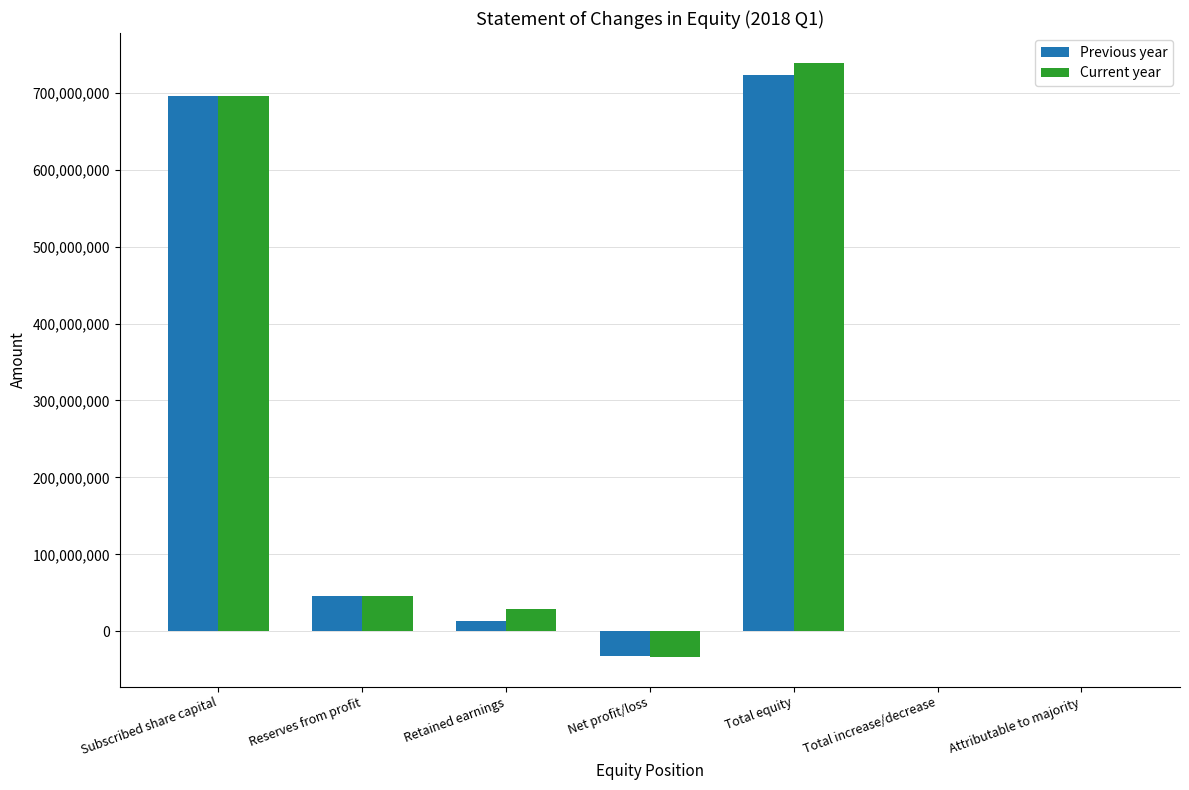

Count the number of data series in this chart.

2